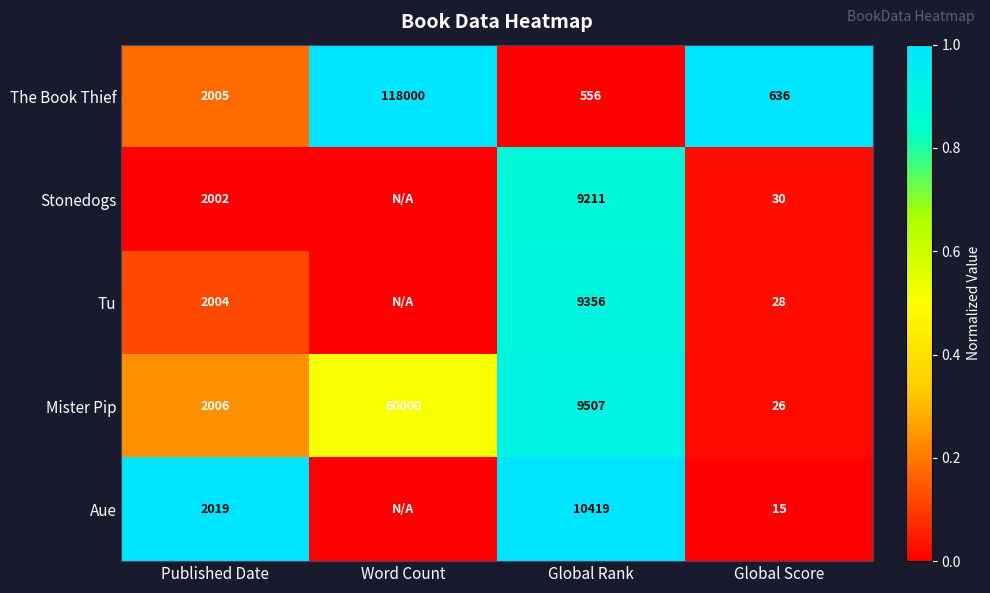

What is the total value across all series at Global Rank?

39049